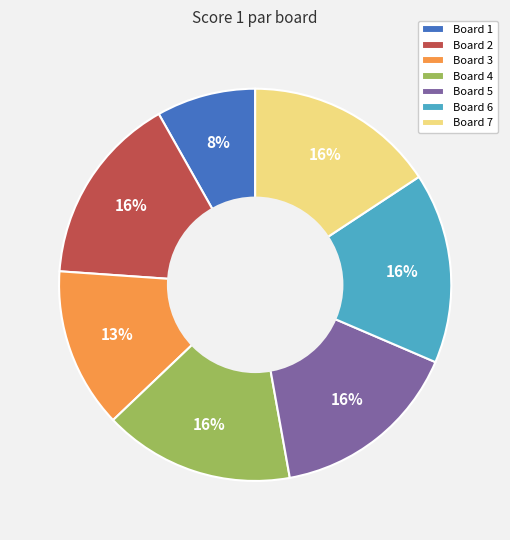

Is the sum of Board 7 and Board 5 greater than half?

No